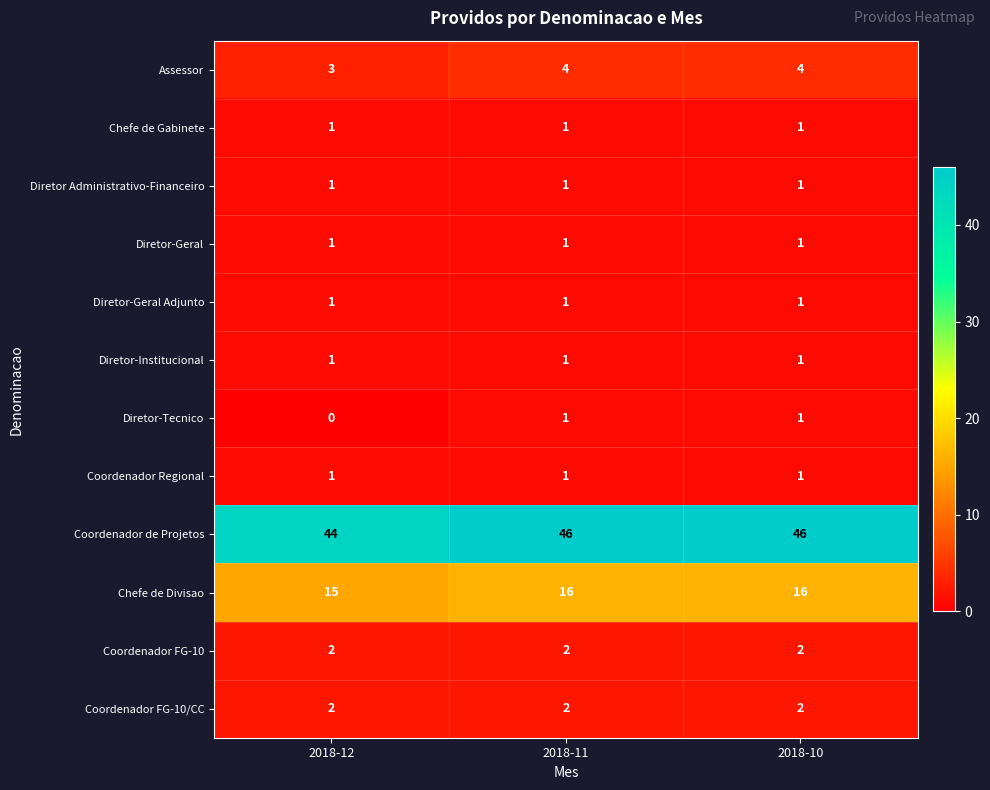

What is the sum of all Coordenador FG-10 values?

6